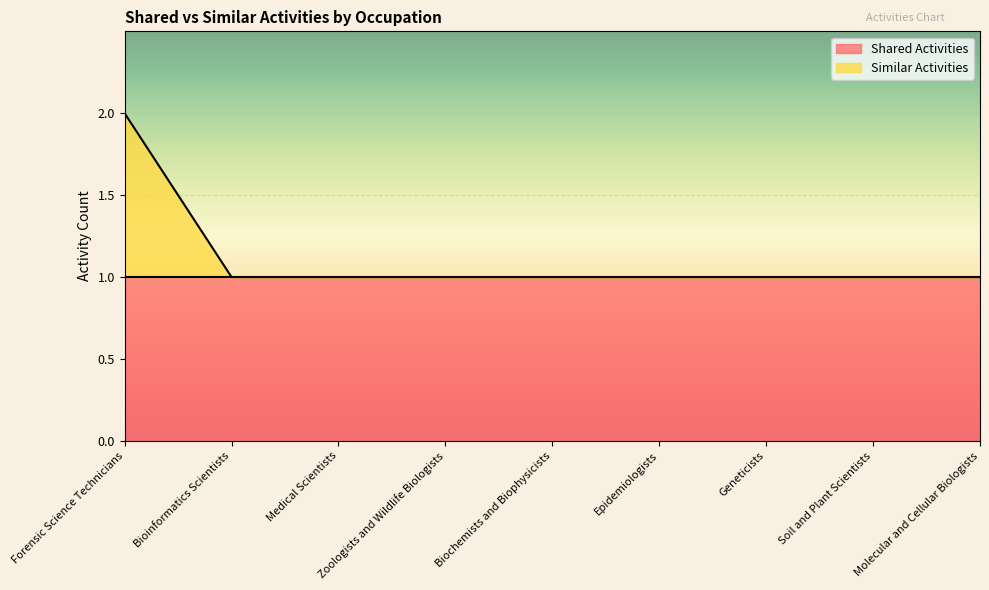

Count the values in the range 1 to 2.

9